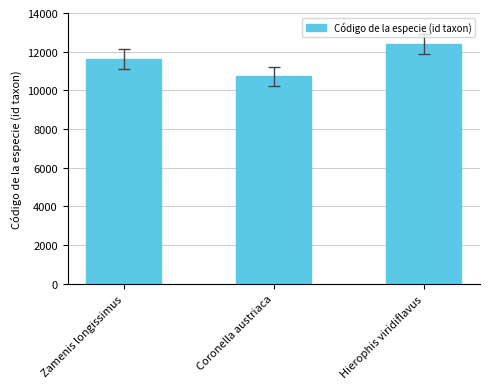

Reading left to right, transcribe all the data shown in this chart.

Zamenis longissimus=11616	Coronella austriaca=10718	Hierophis viridiflavus=12402